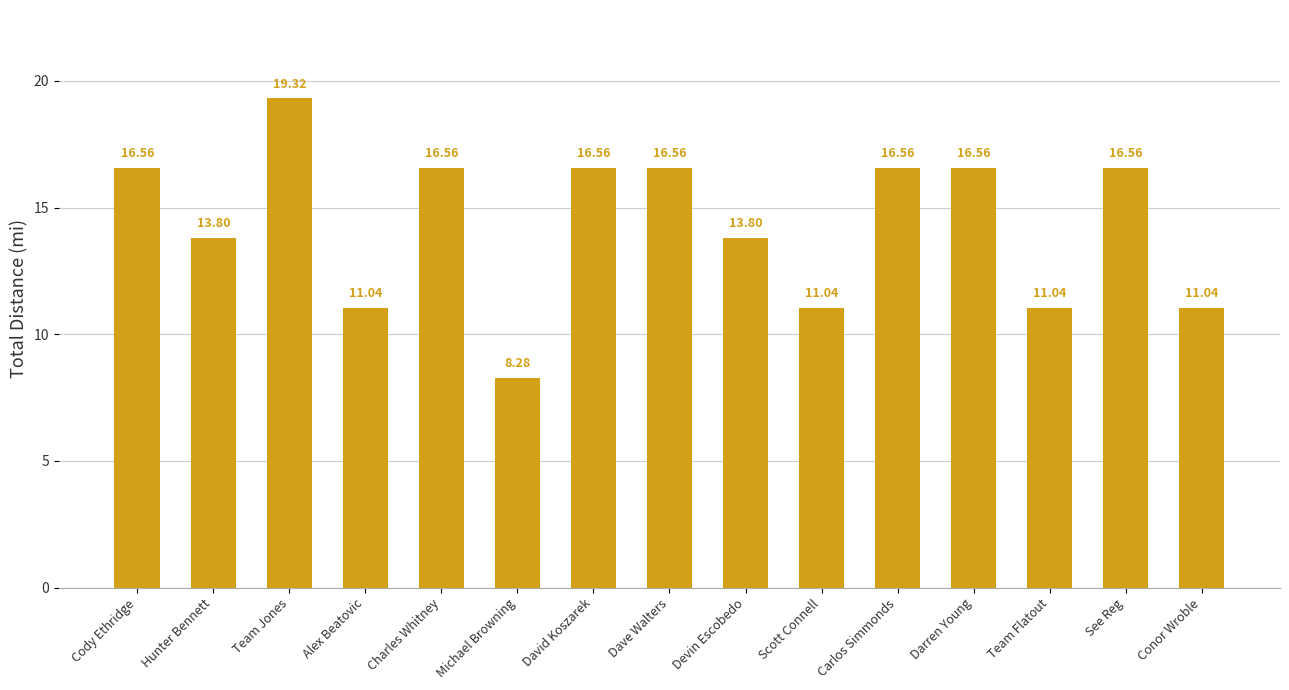

The chart shows a value of 24.8 at David Koszarek. True or false?

False